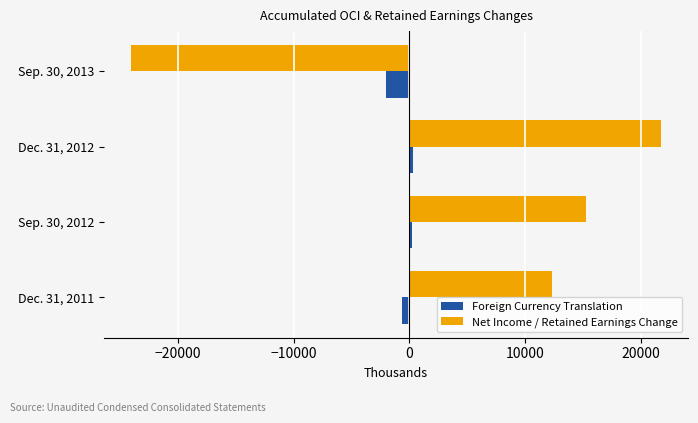

What is the greatest value displayed?

21801